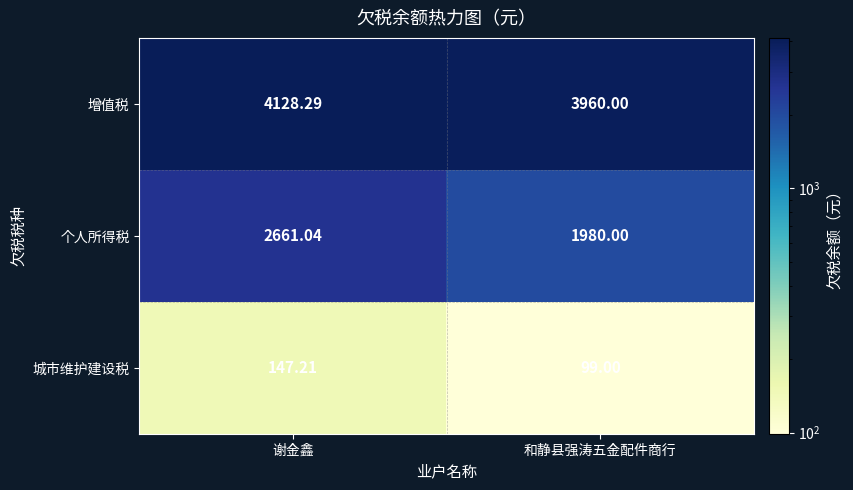

Which category has the highest value across all series?

谢金鑫